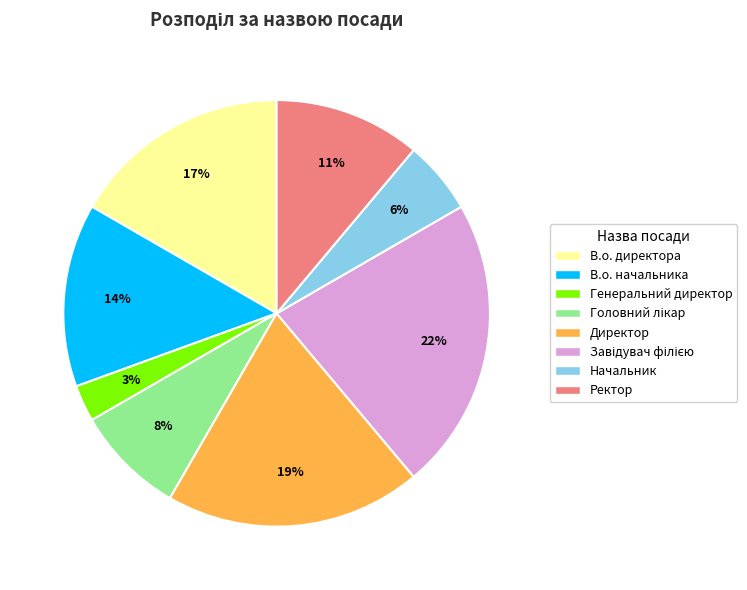

To the nearest percent, what is the combined percentage of Директор and В.о. директора?

36%